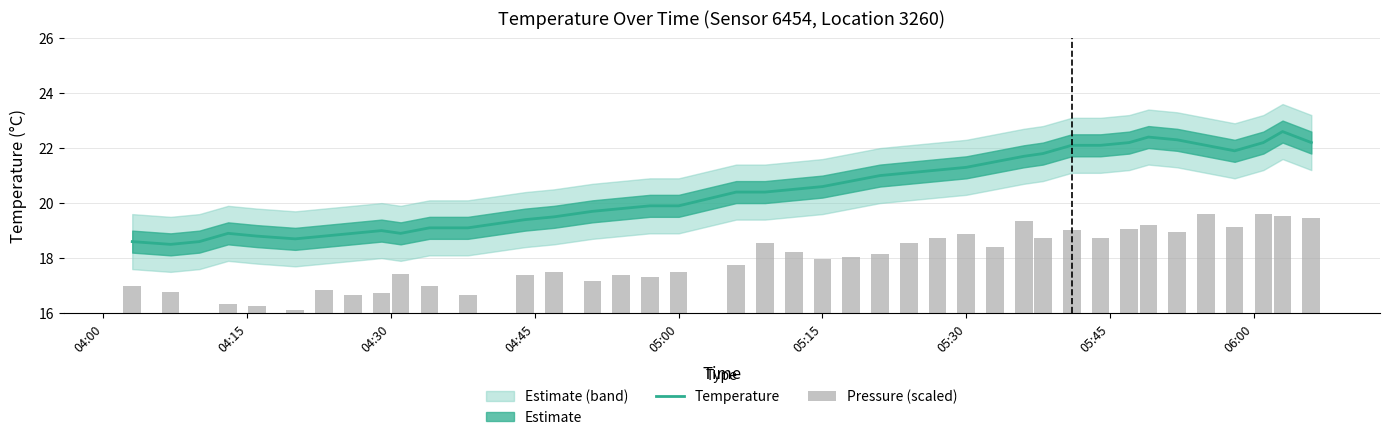

What is the highest value of the Temperature series?

22.6